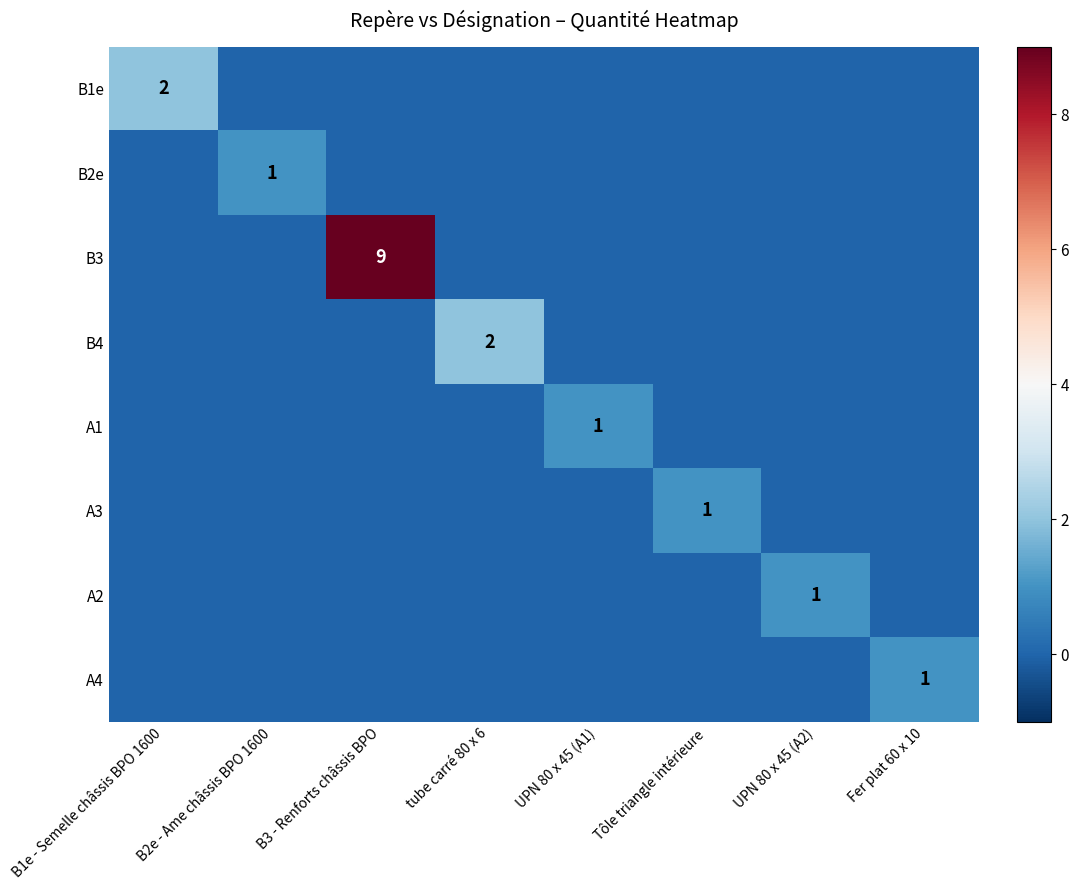

At which category is the sum across all series the highest?

B3 - Renforts châssis BPO